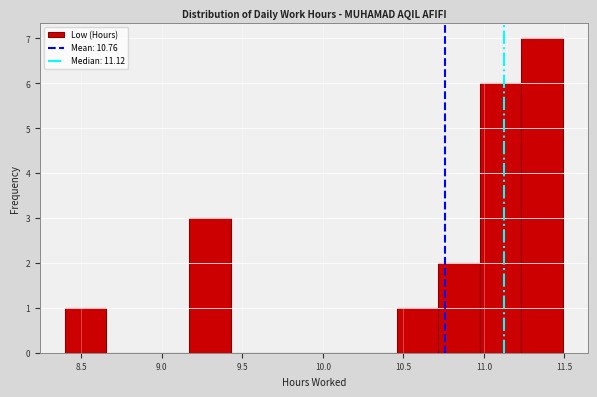

Over which range of the x-axis is the bar tallest?

11.25 to 11.50